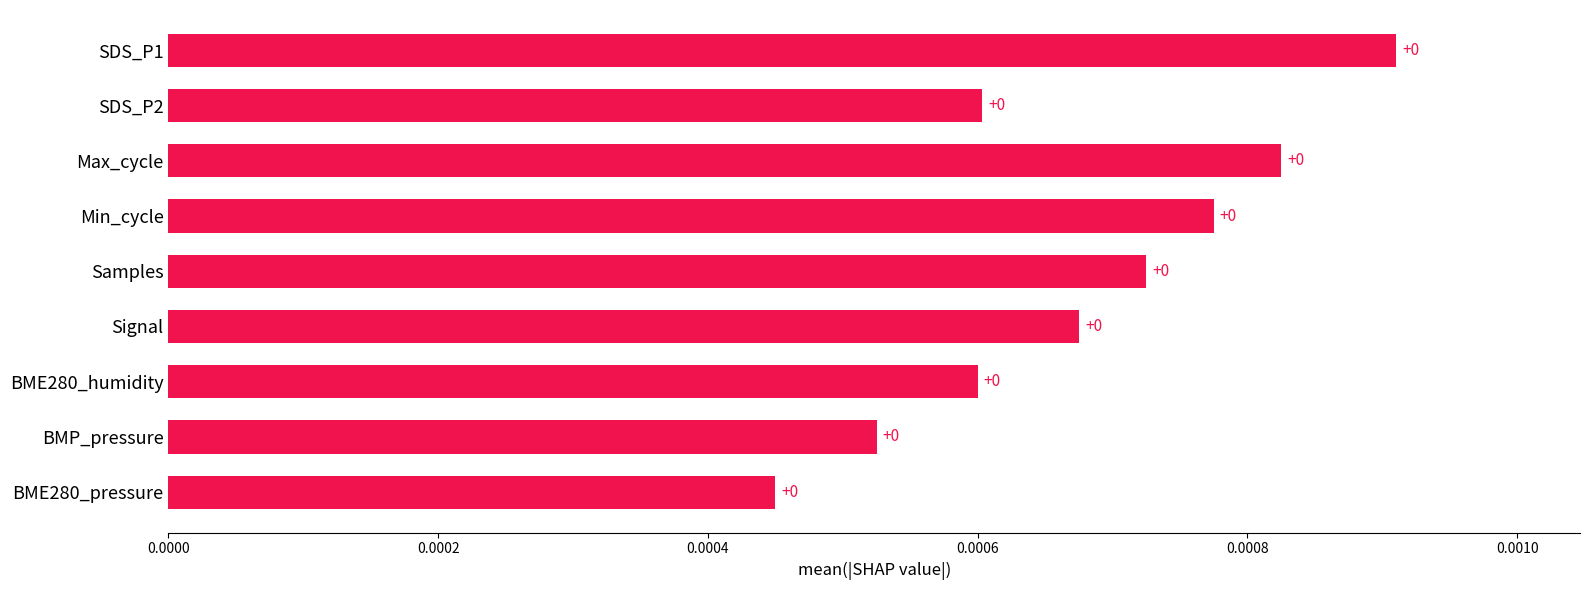

What is the label of the 1st bar from the top?

SDS_P1